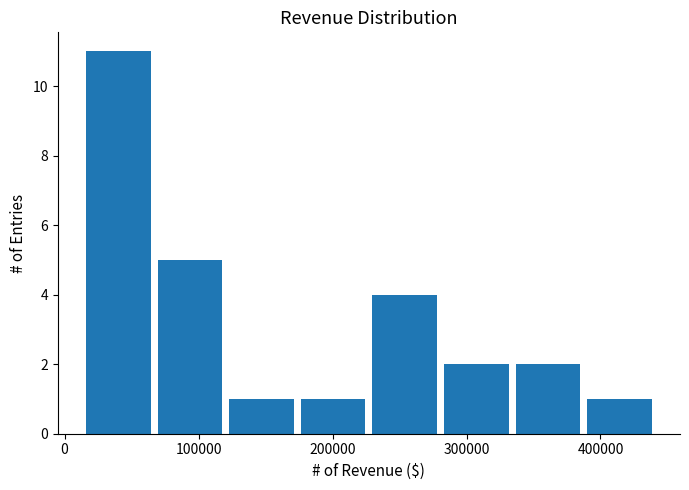

Reading left to right, list every bar in this chart as the range it spans on the x-axis followed by its height. Neither the bar edges nor the heights are printed on the chart, so give them approximately, as read against the axes.

20000 to 70000: 11
70000 to 120000: 5
120000 to 180000: 1
180000 to 230000: 1
230000 to 280000: 4
280000 to 340000: 2
340000 to 390000: 2
390000 to 440000: 1